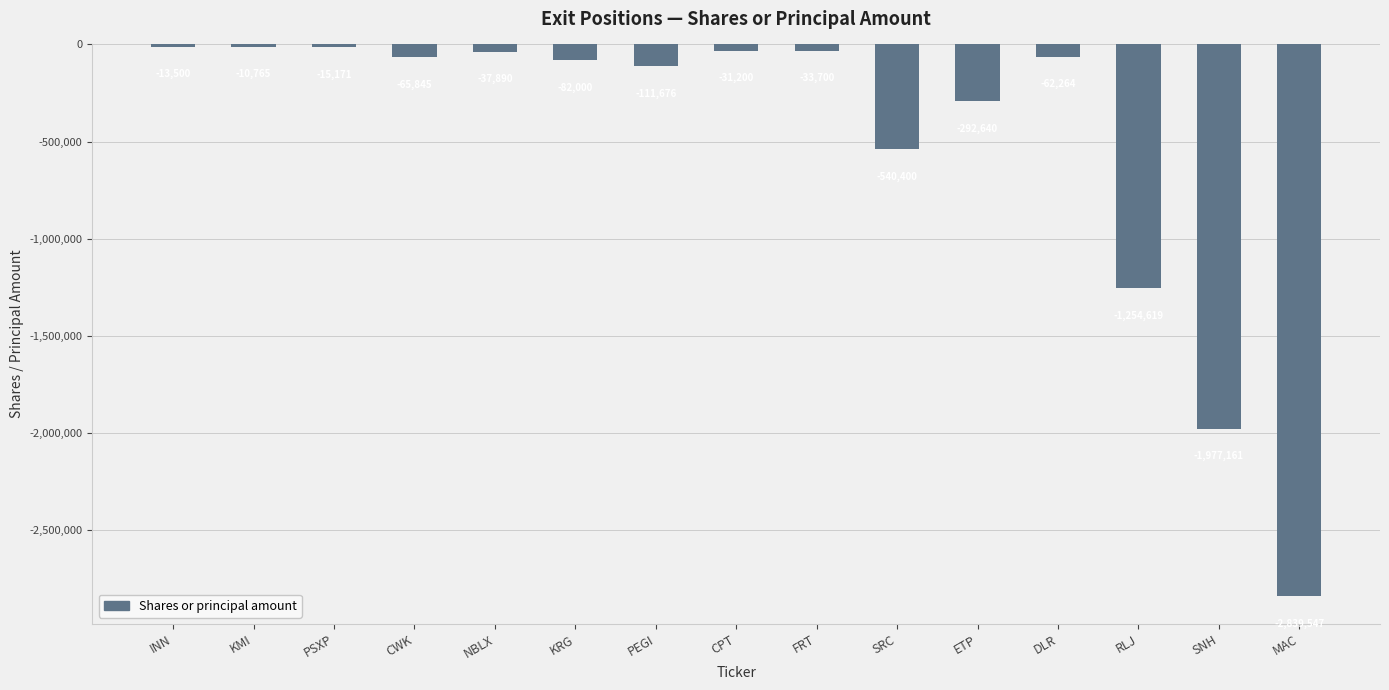

Does the chart contain stacked bars?

No